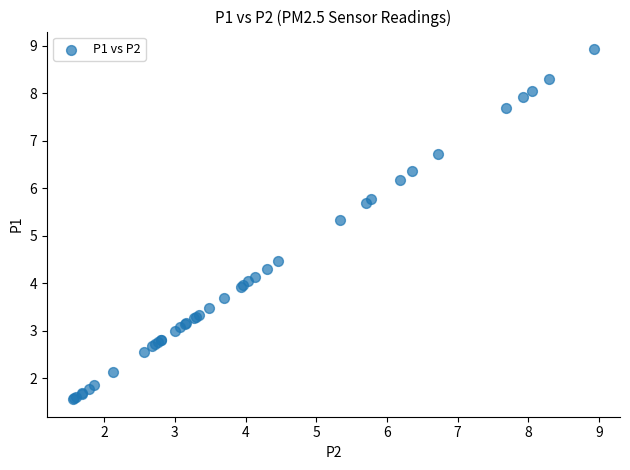

What Y value in the scatter plot is closest to 5?

5.3